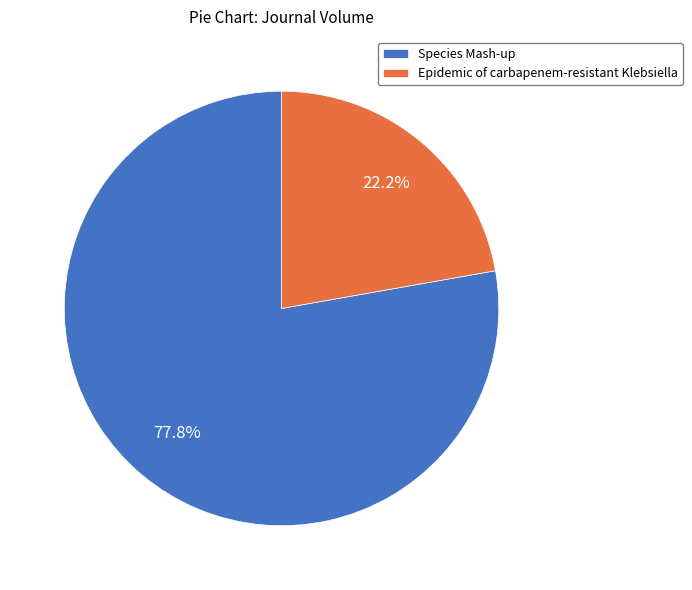

Is it true that Epidemic of carbapenem-resistant Klebsiella is 22% of the pie?

True